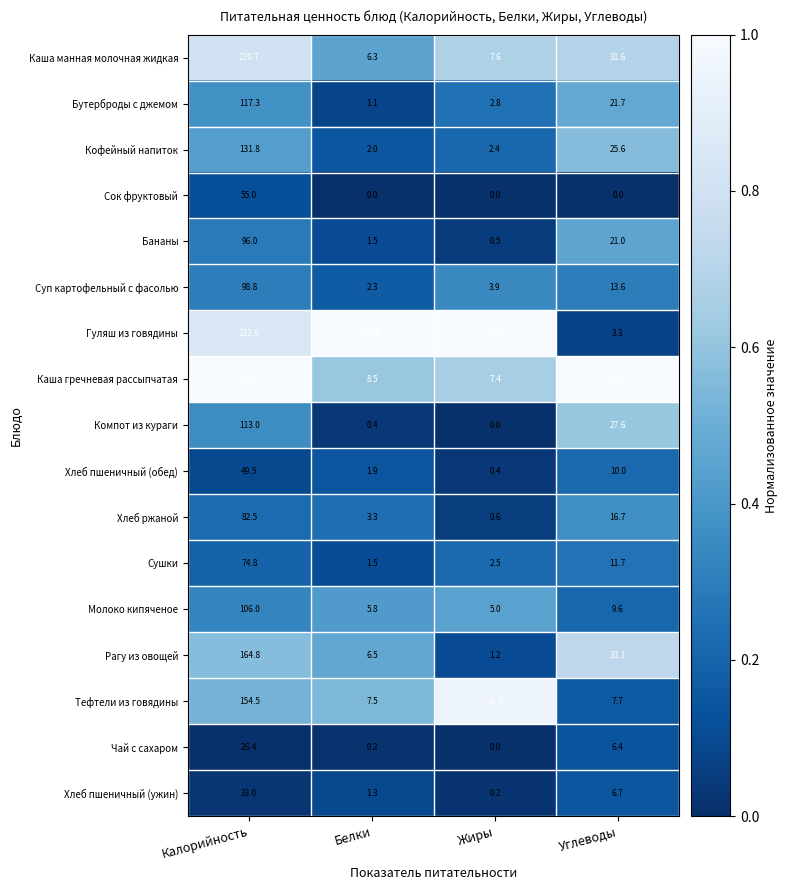

Between Жиры and Углеводы, which series saw the biggest shift?

Каша гречневая рассыпчатая